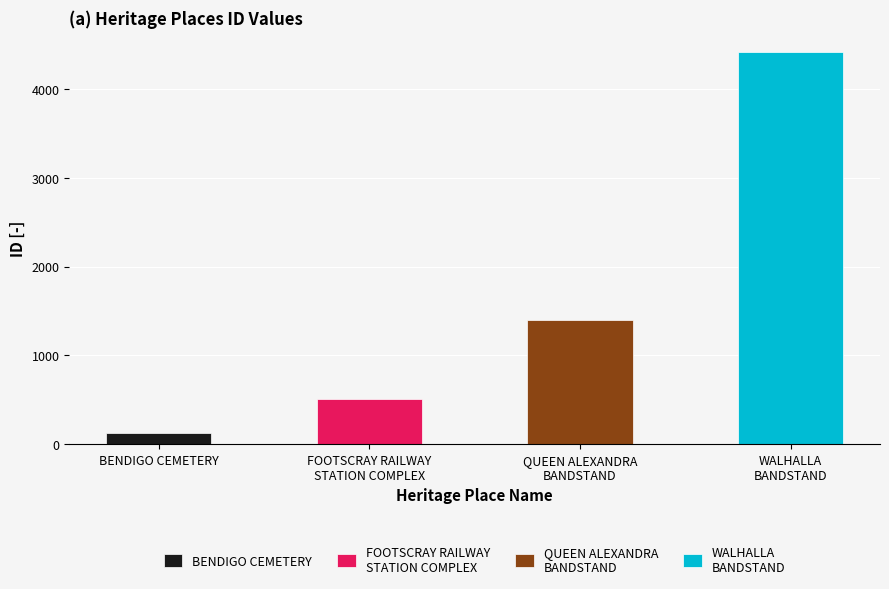

Reading left to right, what are all the values shown in this chart?

124	503	1396	4421